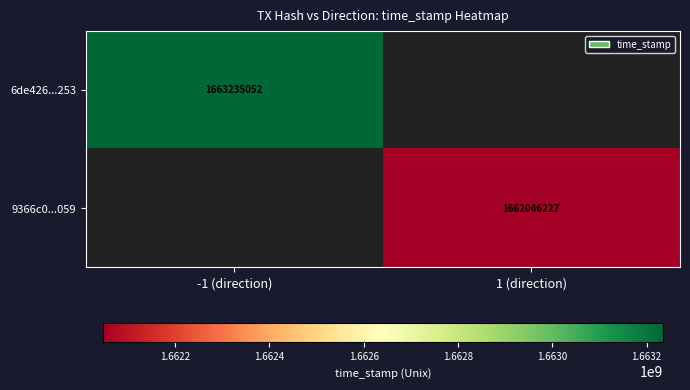

The value of 9366c0...059 at 1 (direction) is 2924858565. True or false?

False